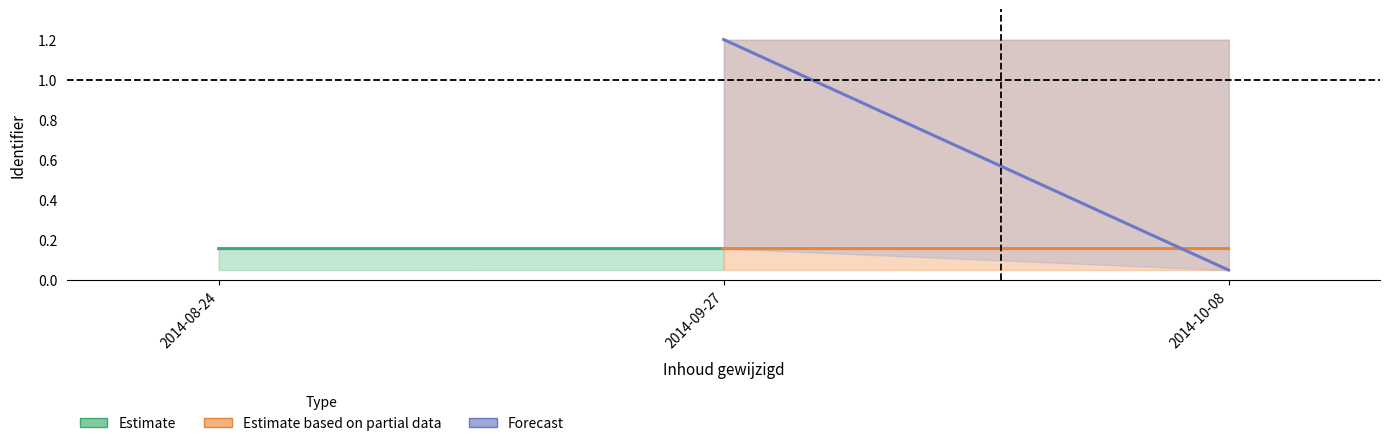

What is the label of the 1st point from the left?

2014-08-24